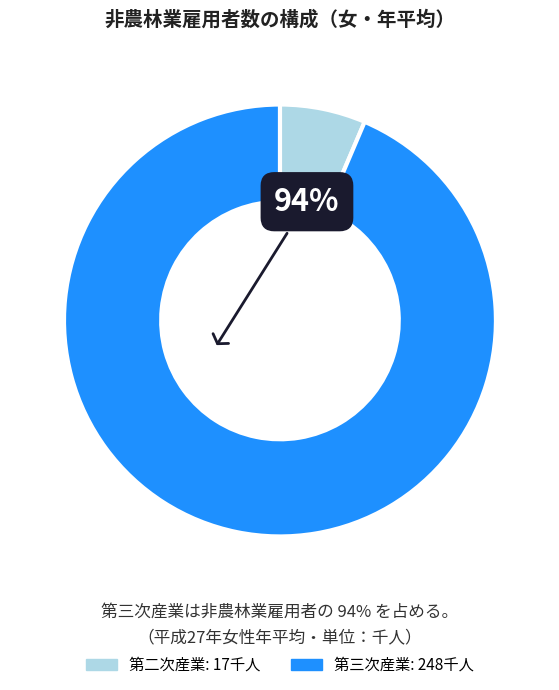

Does any single category account for the majority?

Yes